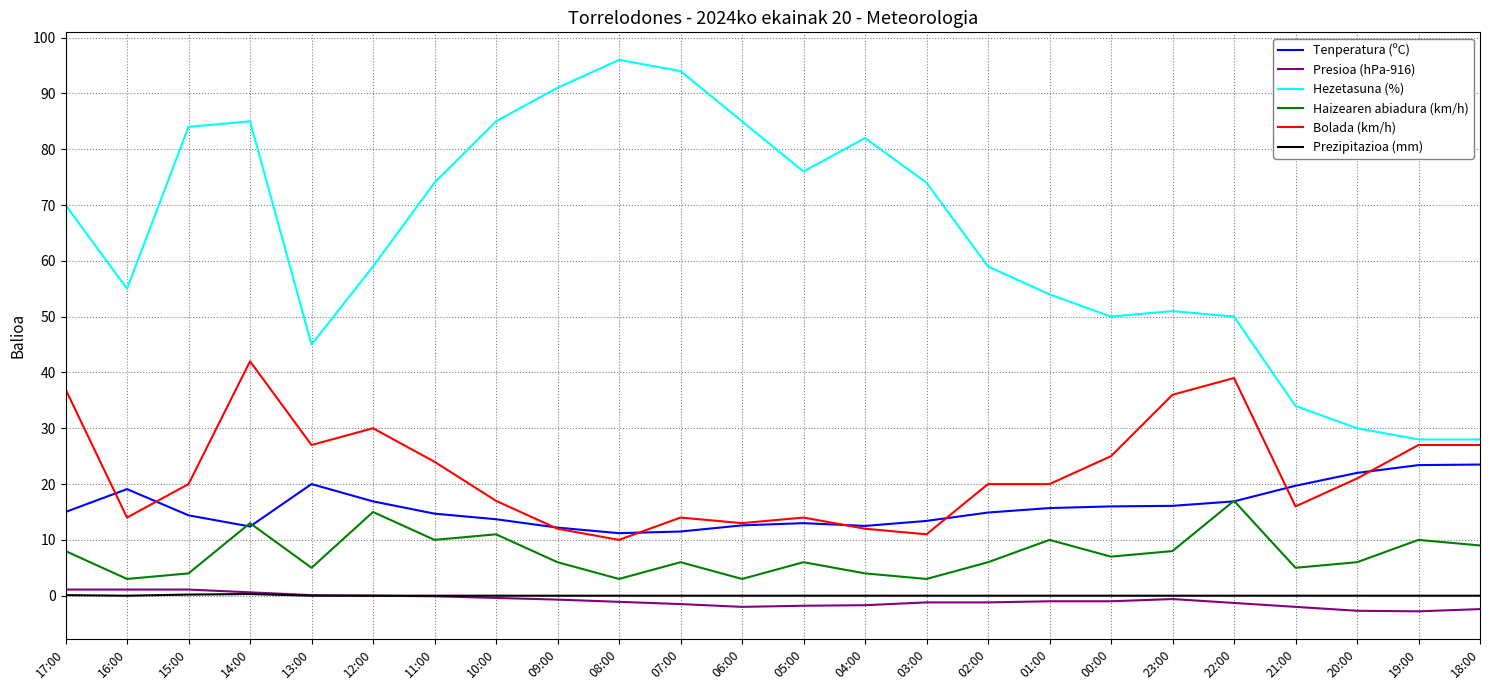

The value of Bolada (km/h) at 11:00 is 24.0. True or false?

True